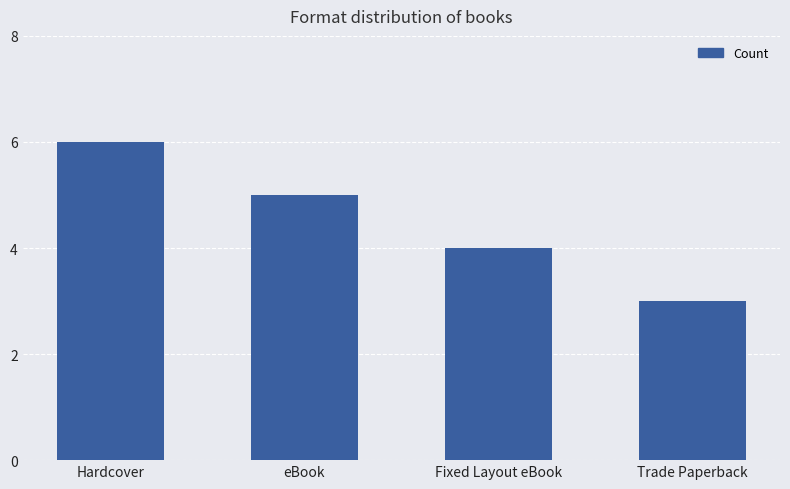

How many distinct data groups are displayed?

1